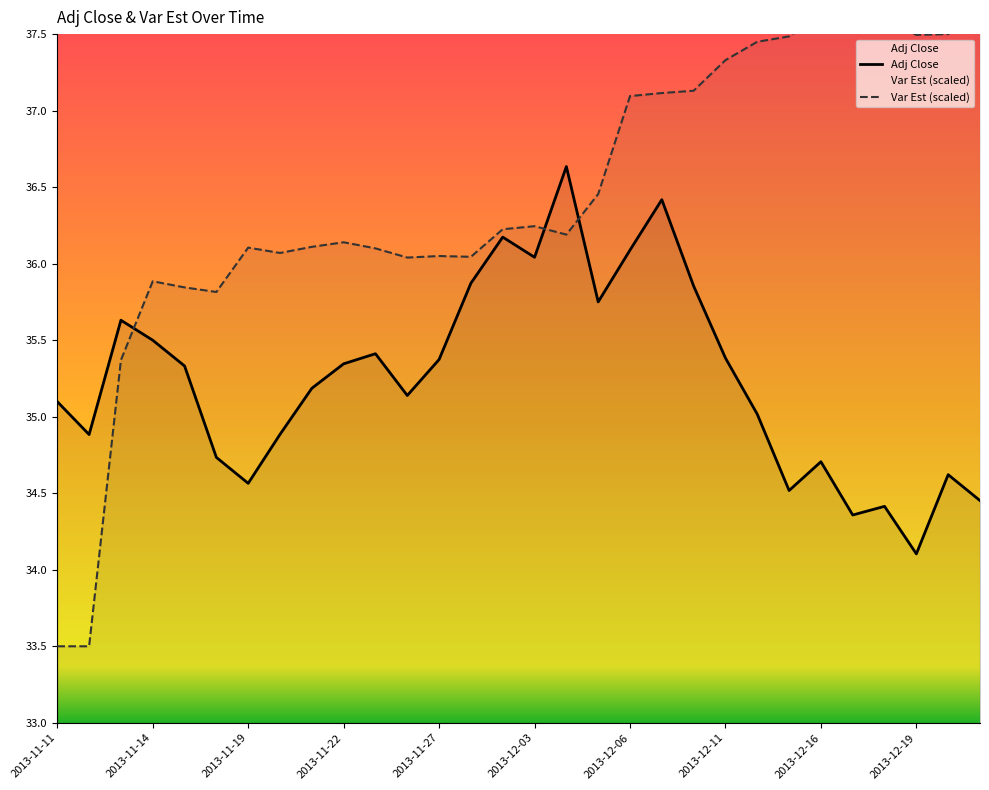

Reading left to right, what are all the values shown in this chart?

Adj Close: 2013-11-11=35.1	2013-11-12=34.9	2013-11-13=35.6	2013-11-14=35.5	2013-11-15=35.3	2013-11-18=34.7	2013-11-19=34.6	2013-11-20=34.9	2013-11-21=35.2	2013-11-22=35.3	2013-11-25=35.4	2013-11-26=35.1	2013-11-27=35.4	2013-11-29=35.9	2013-12-02=36.2	2013-12-03=36.0	2013-12-04=36.6	2013-12-05=35.8	2013-12-06=36.1	2013-12-09=36.4	2013-12-10=35.9	2013-12-11=35.4	2013-12-12=35.0	2013-12-13=34.5	2013-12-16=34.7	2013-12-17=34.4	2013-12-18=34.4	2013-12-19=34.1	2013-12-20=34.6	2013-12-23=34.5
Var Est: 2013-11-11=33.5	2013-11-12=33.5	2013-11-13=35.4	2013-11-14=35.9	2013-11-15=35.8	2013-11-18=35.8	2013-11-19=36.1	2013-11-20=36.1	2013-11-21=36.1	2013-11-22=36.1	2013-11-25=36.1	2013-11-26=36.0	2013-11-27=36.0	2013-11-29=36.0	2013-12-02=36.2	2013-12-03=36.2	2013-12-04=36.2	2013-12-05=36.5	2013-12-06=37.1	2013-12-09=37.1	2013-12-10=37.1	2013-12-11=37.3	2013-12-12=37.5	2013-12-13=37.5	2013-12-16=37.6	2013-12-17=37.6	2013-12-18=37.6	2013-12-19=37.5	2013-12-20=37.5	2013-12-23=37.7